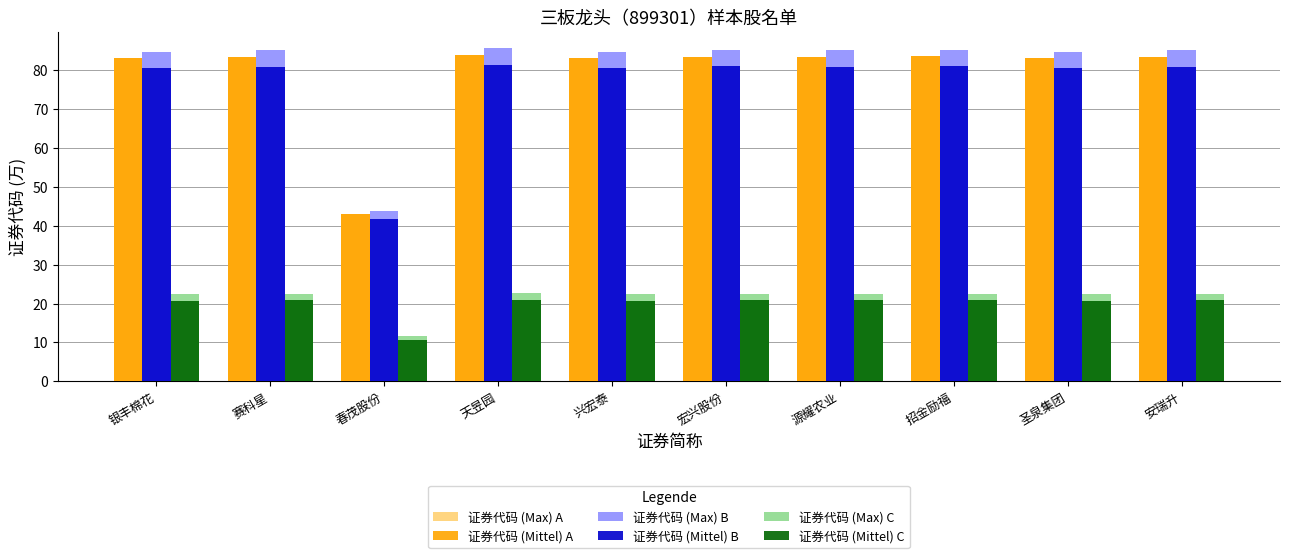

What is the sum of the 证券代码 (Mittel) A values at 宏兴股份 and 天昱园?

167.4